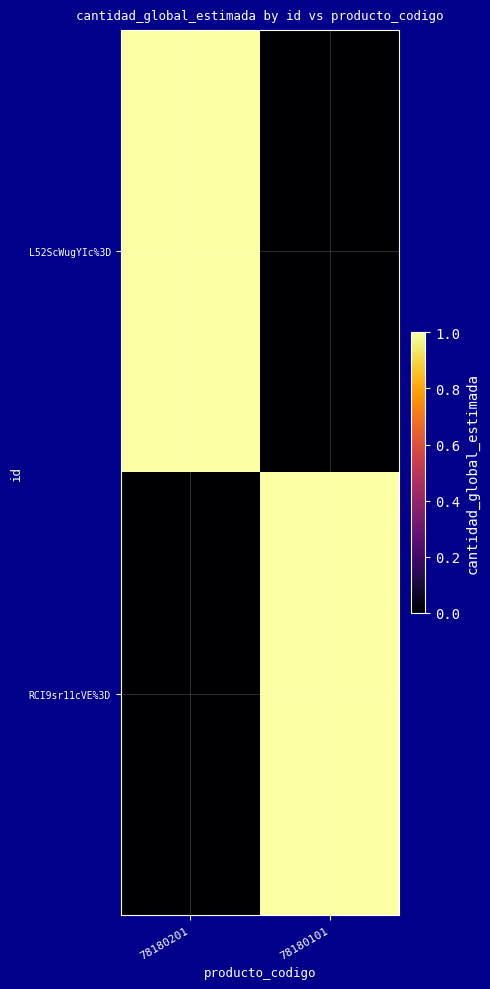

Count the number of data series in this chart.

2